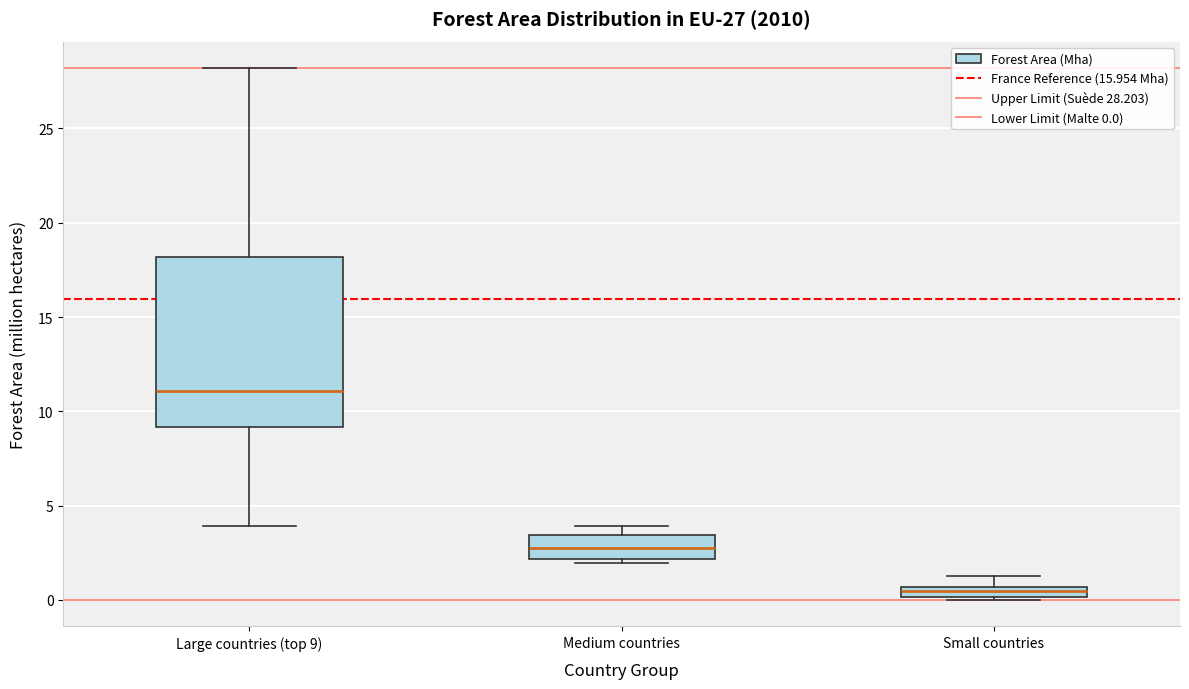

Which box has the highest median line?

Large countries (top 9)